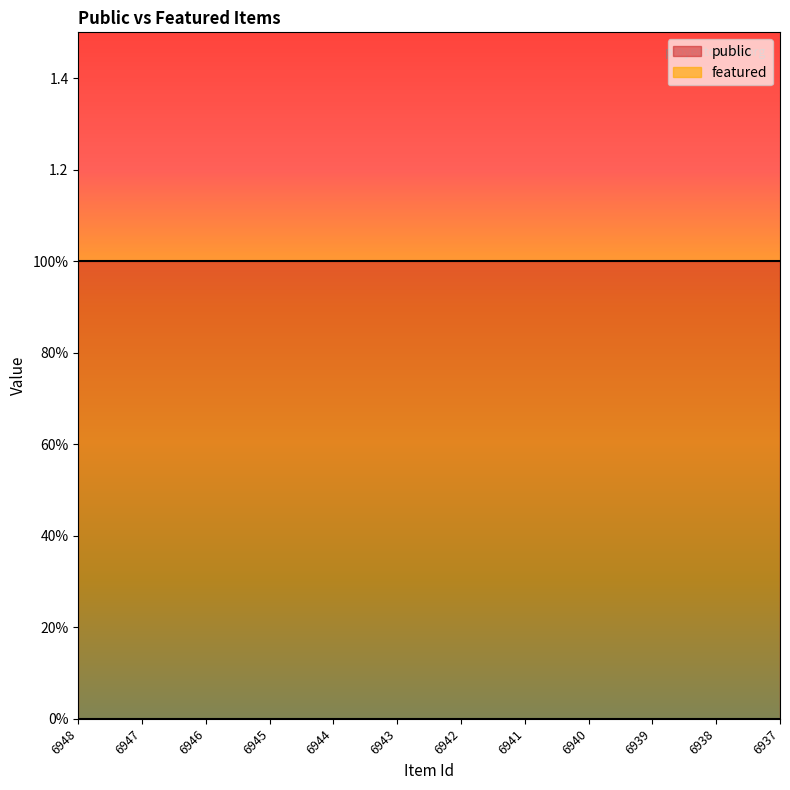

Reading right to left, extract all data points from this chart.

public: 6937=1	6938=1	6939=1	6940=1	6941=1	6942=1	6943=1	6944=1	6945=1	6946=1	6947=1	6948=1
featured: 6937=0	6938=0	6939=0	6940=0	6941=0	6942=0	6943=0	6944=0	6945=0	6946=0	6947=0	6948=0